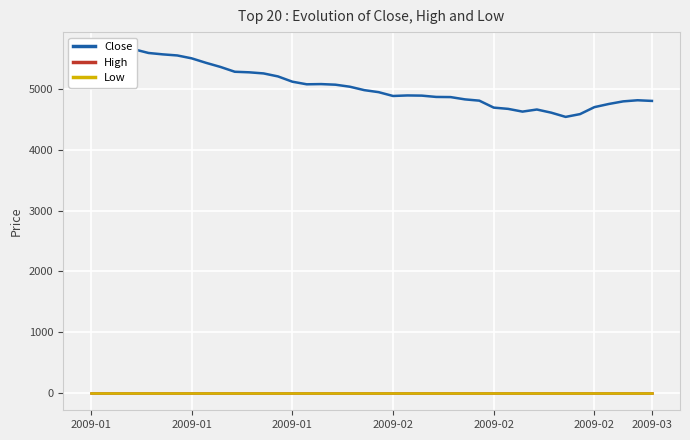

True or false: High and Close intersect in this chart.

False